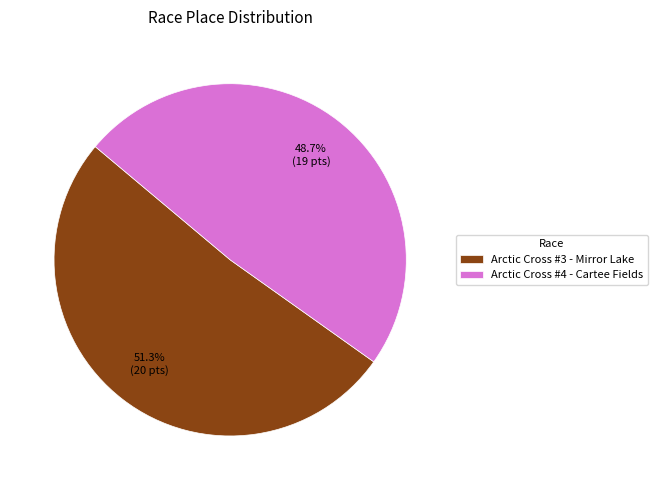

To the nearest percent, what percentage of the pie is Arctic Cross #4 - Cartee Fields?

49%